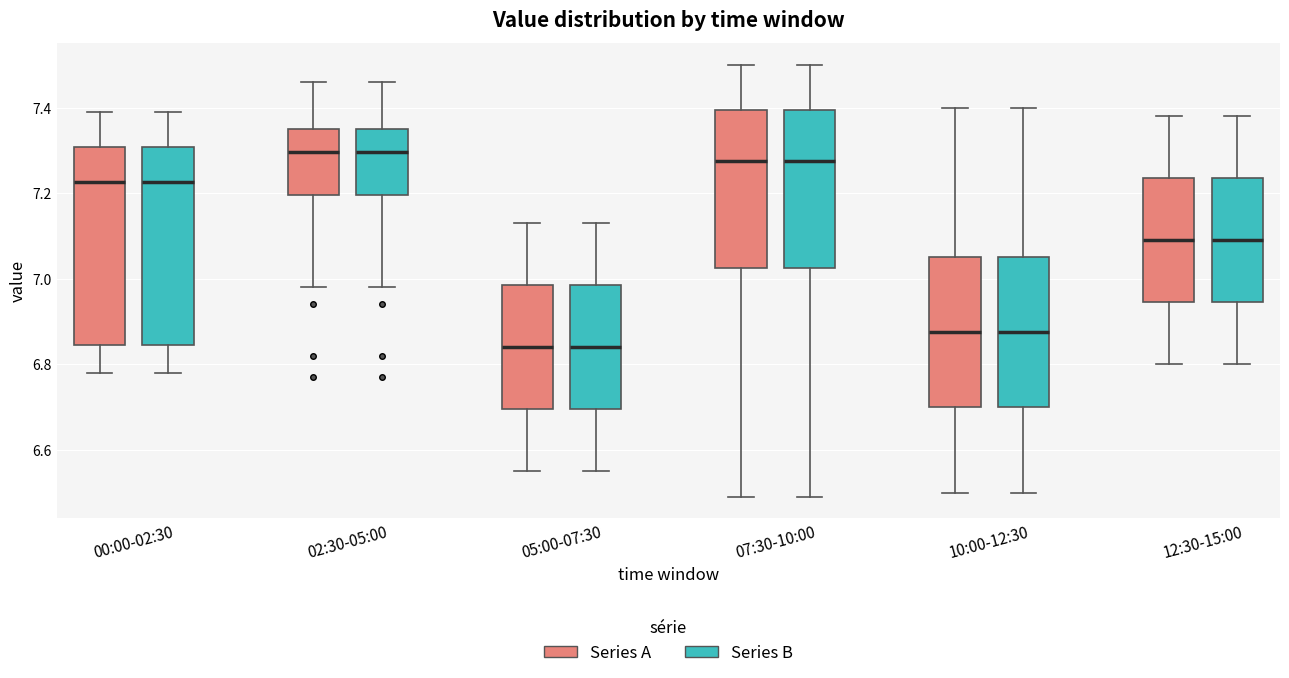

Reading left to right, transcribe this box plot: for each box, give where its median line is, the range the box spans, and where its two whiskers end, as read against the y-axis. The values are not printed on the chart, so give them approximately, as read against the axis.

00:00-02:30 (Series A): median 7.22, box 6.84 to 7.30, whiskers 6.78 to 7.40
00:00-02:30 (Series B): median 7.22, box 6.84 to 7.30, whiskers 6.78 to 7.40
02:30-05:00 (Series A): median 7.30, box 7.20 to 7.36, whiskers 6.98 to 7.46
02:30-05:00 (Series B): median 7.30, box 7.20 to 7.36, whiskers 6.98 to 7.46
05:00-07:30 (Series A): median 6.84, box 6.70 to 6.98, whiskers 6.56 to 7.14
05:00-07:30 (Series B): median 6.84, box 6.70 to 6.98, whiskers 6.56 to 7.14
07:30-10:00 (Series A): median 7.28, box 7.02 to 7.40, whiskers 6.50 to 7.50
07:30-10:00 (Series B): median 7.28, box 7.02 to 7.40, whiskers 6.50 to 7.50
10:00-12:30 (Series A): median 6.88, box 6.70 to 7.06, whiskers 6.50 to 7.40
10:00-12:30 (Series B): median 6.88, box 6.70 to 7.06, whiskers 6.50 to 7.40
12:30-15:00 (Series A): median 7.10, box 6.94 to 7.24, whiskers 6.80 to 7.38
12:30-15:00 (Series B): median 7.10, box 6.94 to 7.24, whiskers 6.80 to 7.38